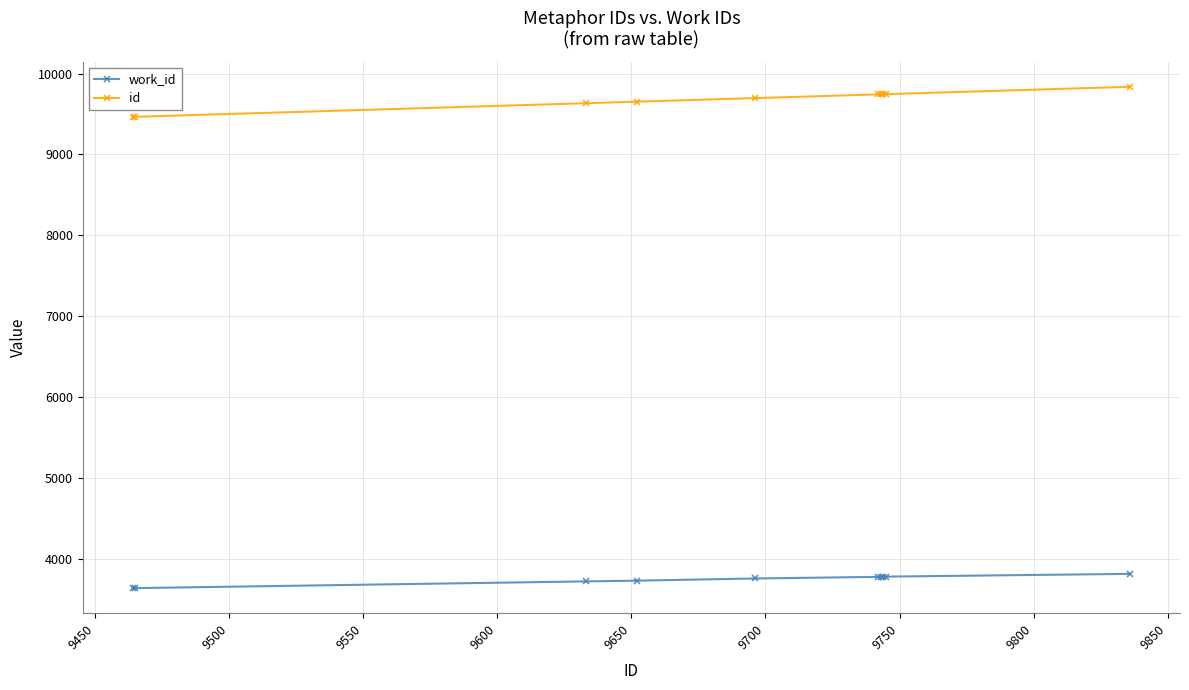

List the series in order of their peak value, highest first.

id, work_id